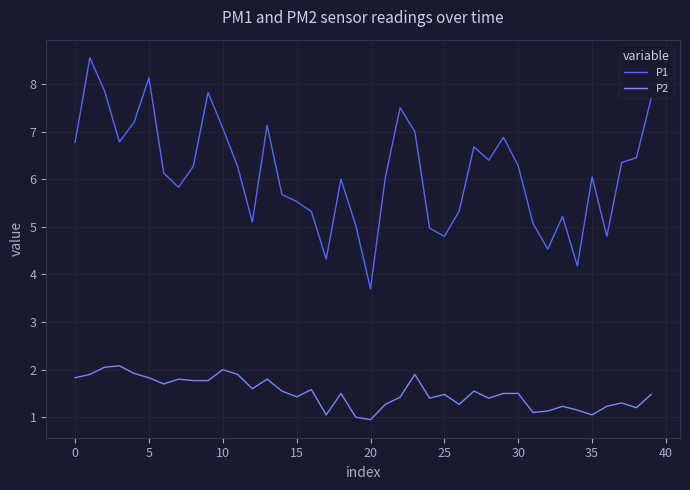

What is the difference between the maximum and minimum values in the P2 series?

1.1